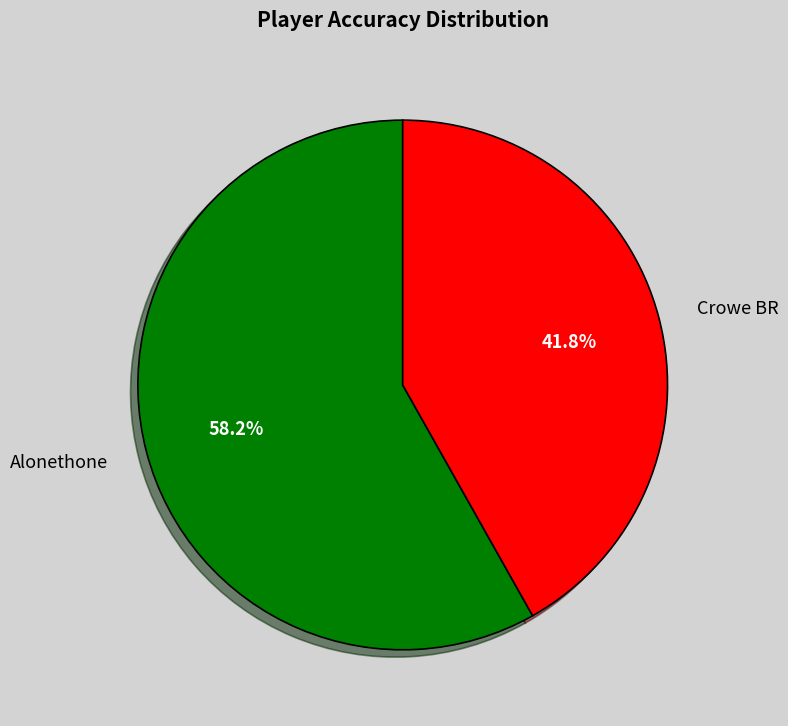

What is the ratio of the value at Crowe BR to the value at Alonethone?

0.7